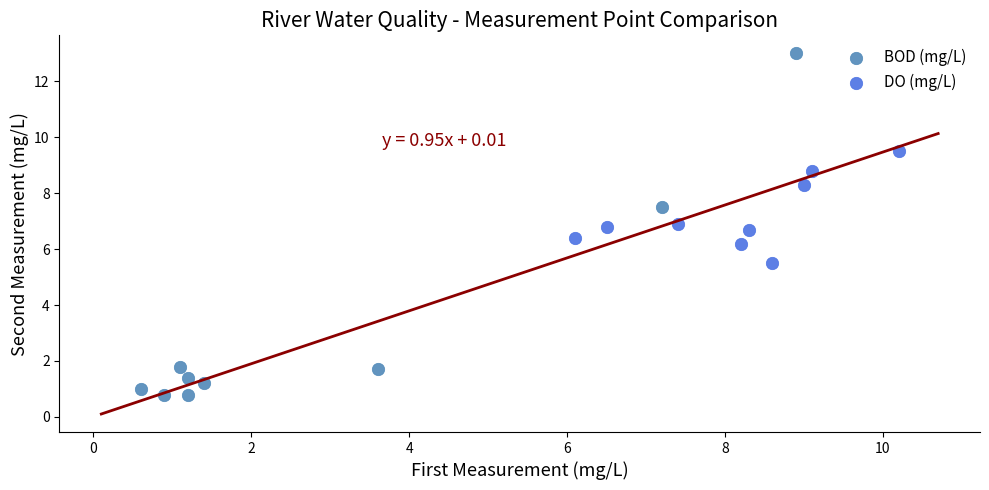

What are all the series names shown in the legend?

BOD (mg/L), DO (mg/L)